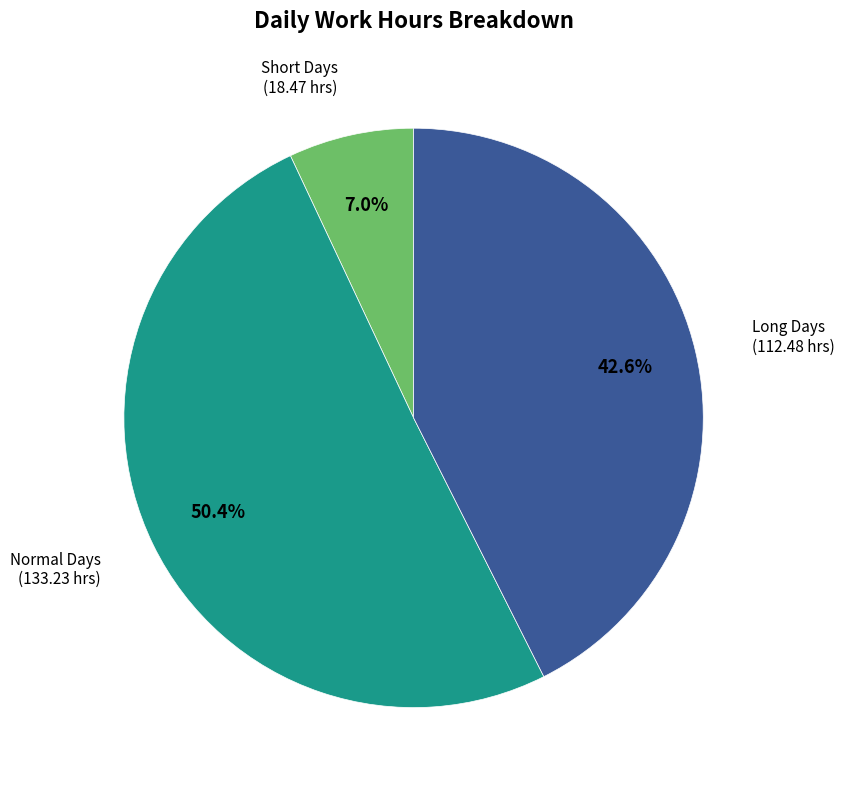

Is there a majority slice in this chart?

Yes